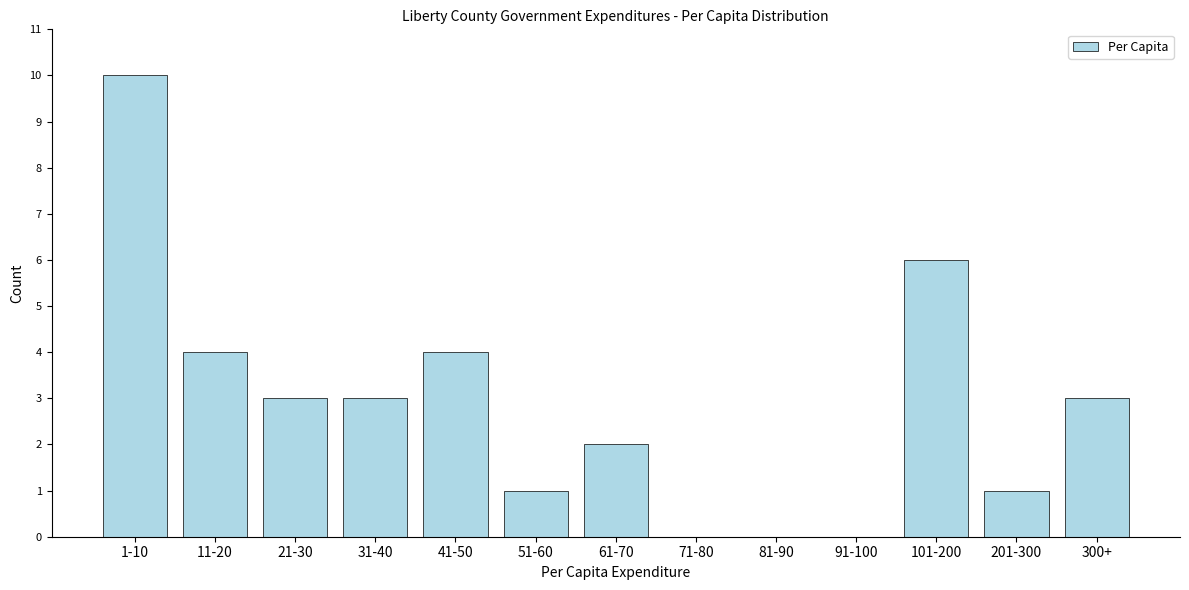

Reading right to left, transcribe all the data shown in this chart.

300+=3	201-300=1	101-200=6	91-100=0	81-90=0	71-80=0	61-70=2	51-60=1	41-50=4	31-40=3	21-30=3	11-20=4	1-10=10